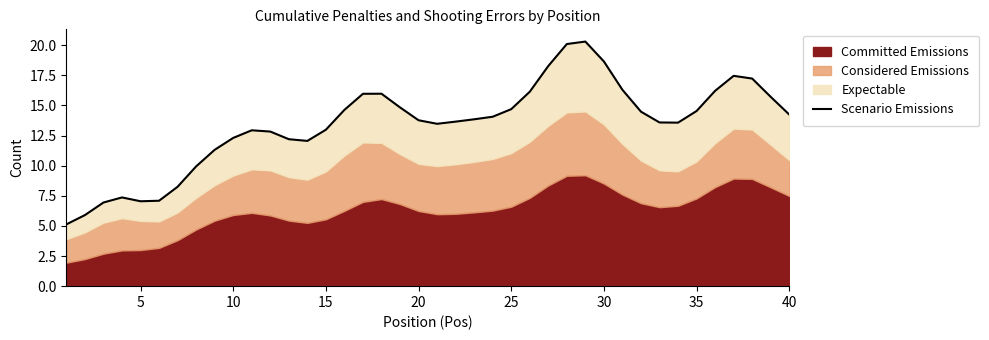

How many values are below 13?

15